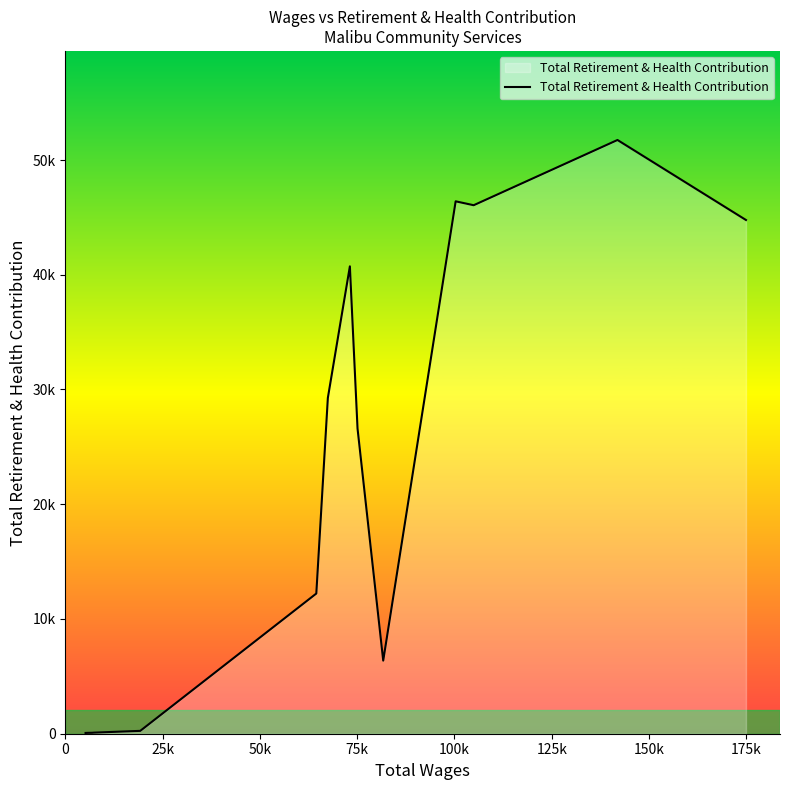

Is this an area chart (filled region under the line)?

Yes